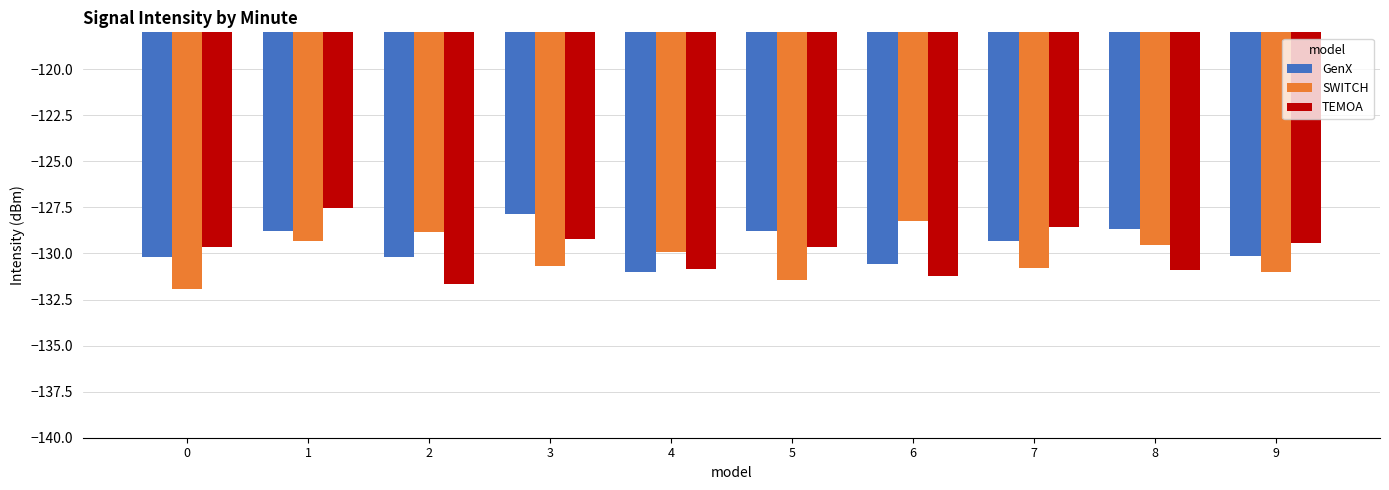

The value of GenX at 1 is -203.6. True or false?

False